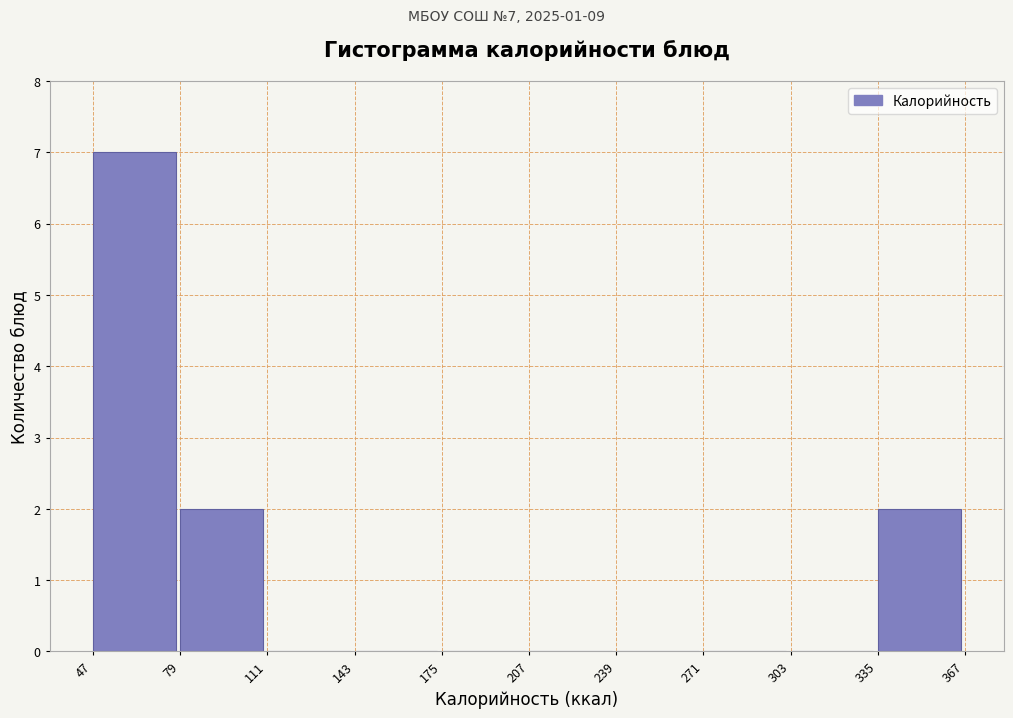

Over which range of the x-axis is the bar tallest?

47 to 79